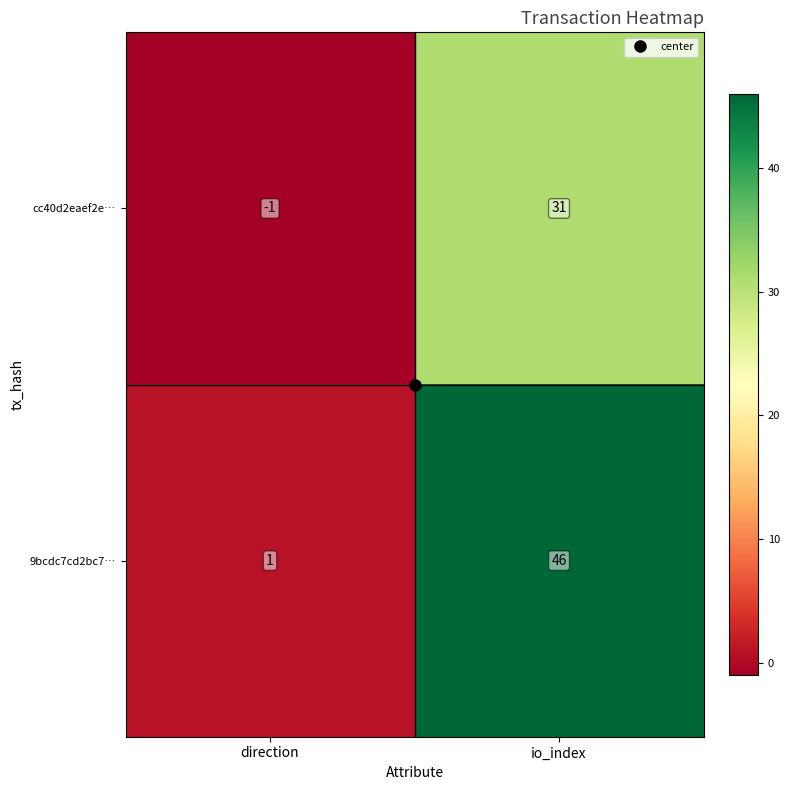

Which series has the largest range (max minus min)?

9bcdc7cd2bc7…